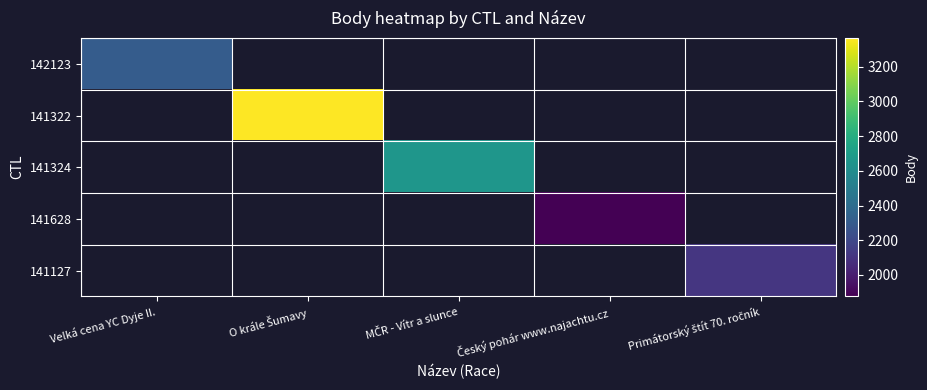

At which label is 142123 closest to 2312?

Velká cena YC Dyje II.